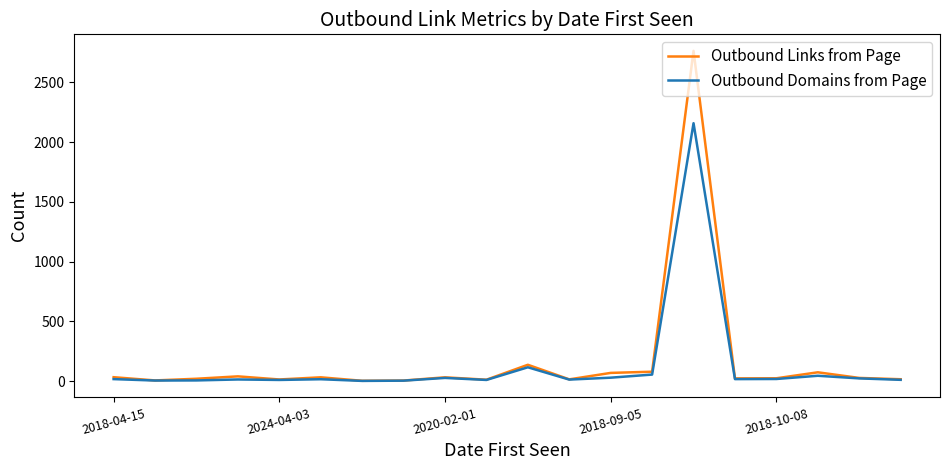

Which series has the largest range (max minus min)?

Outbound Links from Page